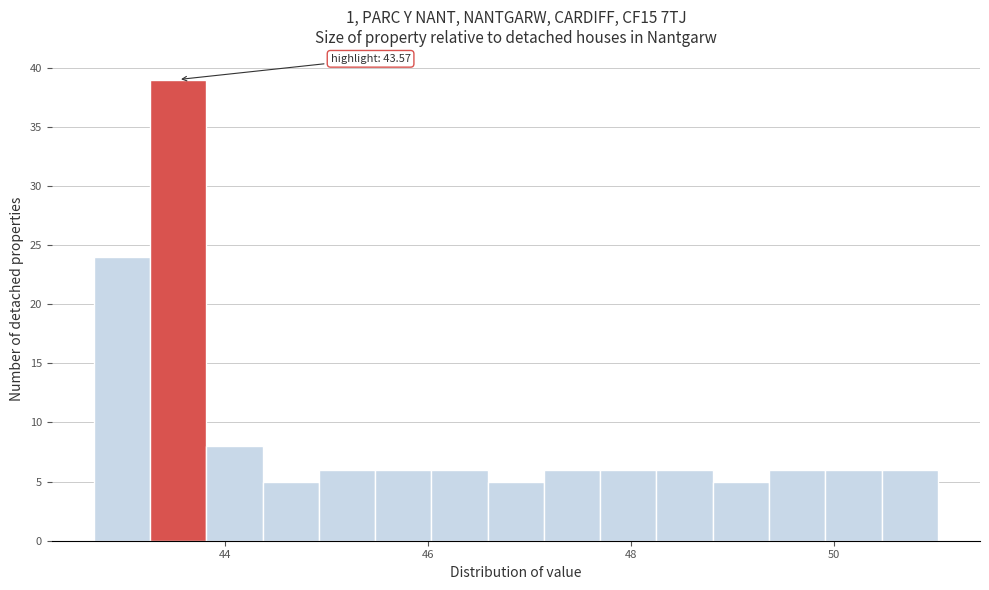

Read against the x-axis, roughly where is the centre of the tallest bar?

43.6